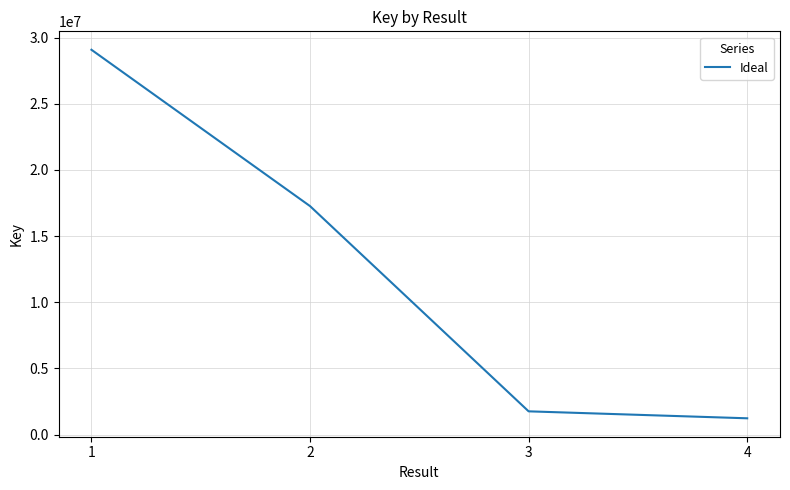

List the labels in order of value, smallest first.

4, 3, 2, 1